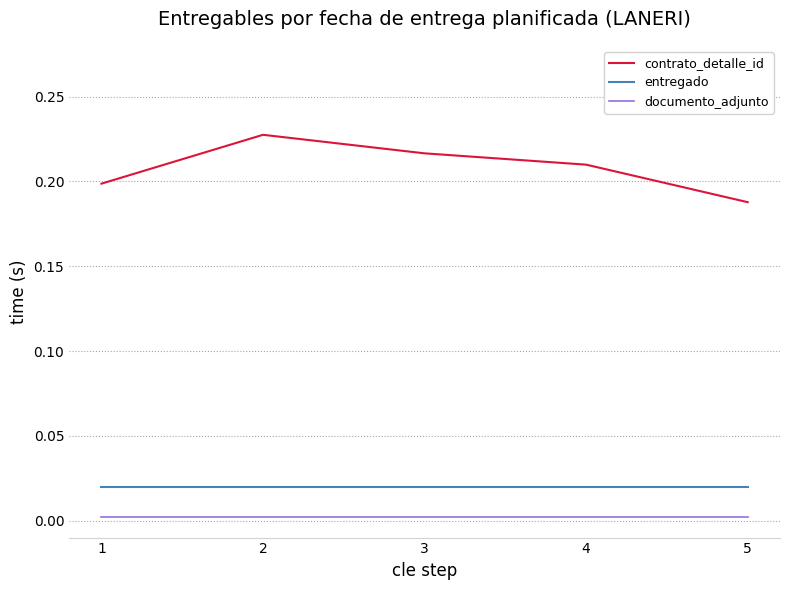

Does the chart have visible grid lines?

Yes